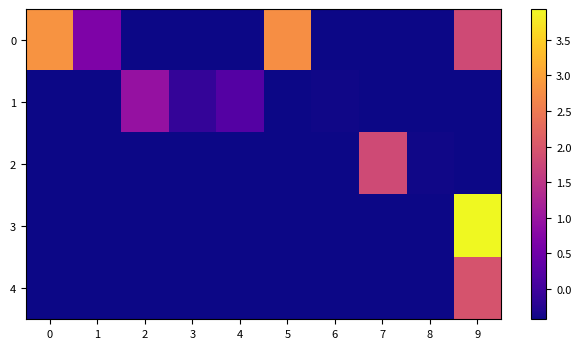

What is the greatest value displayed?

3.9